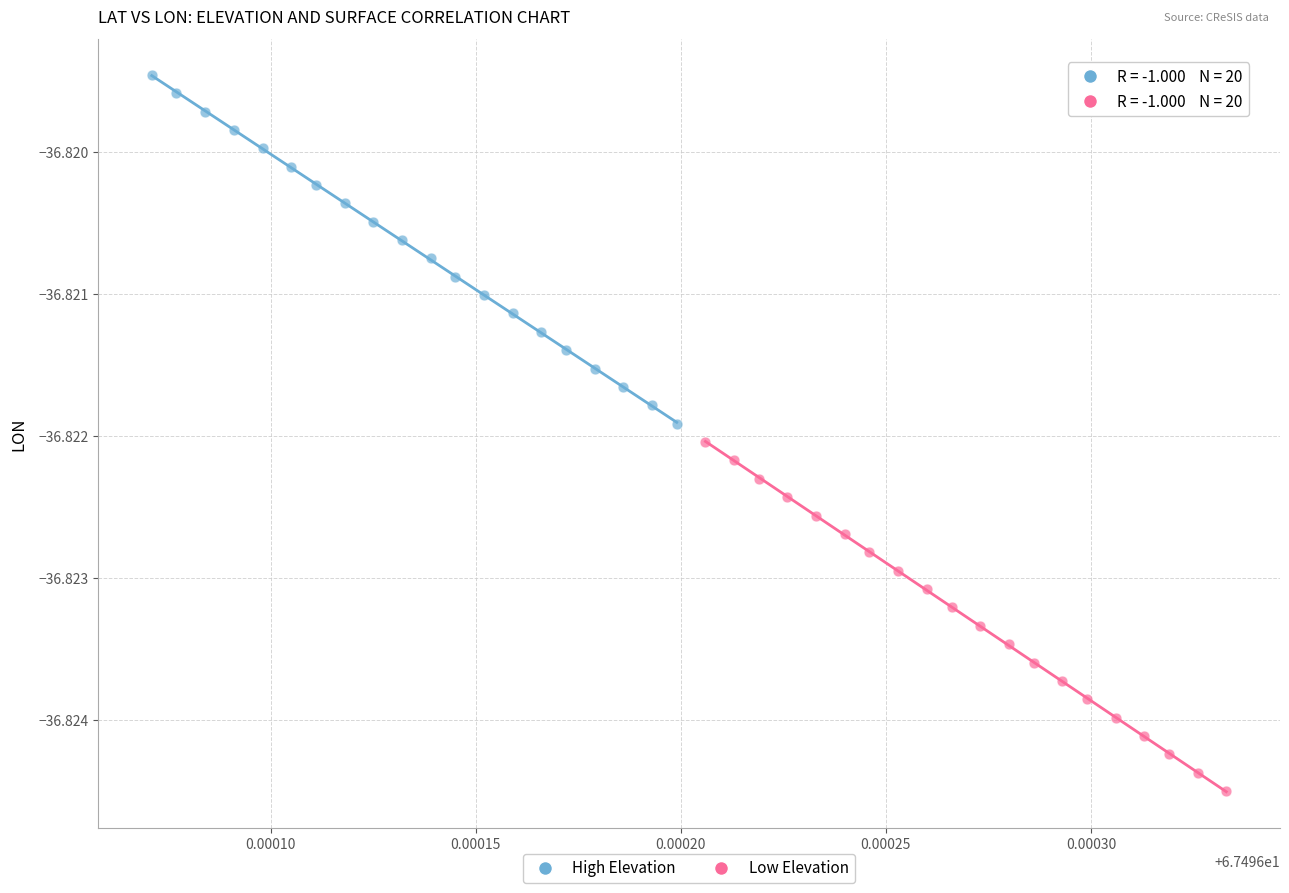

Which series reaches the maximum Y coordinate?

High Elevation